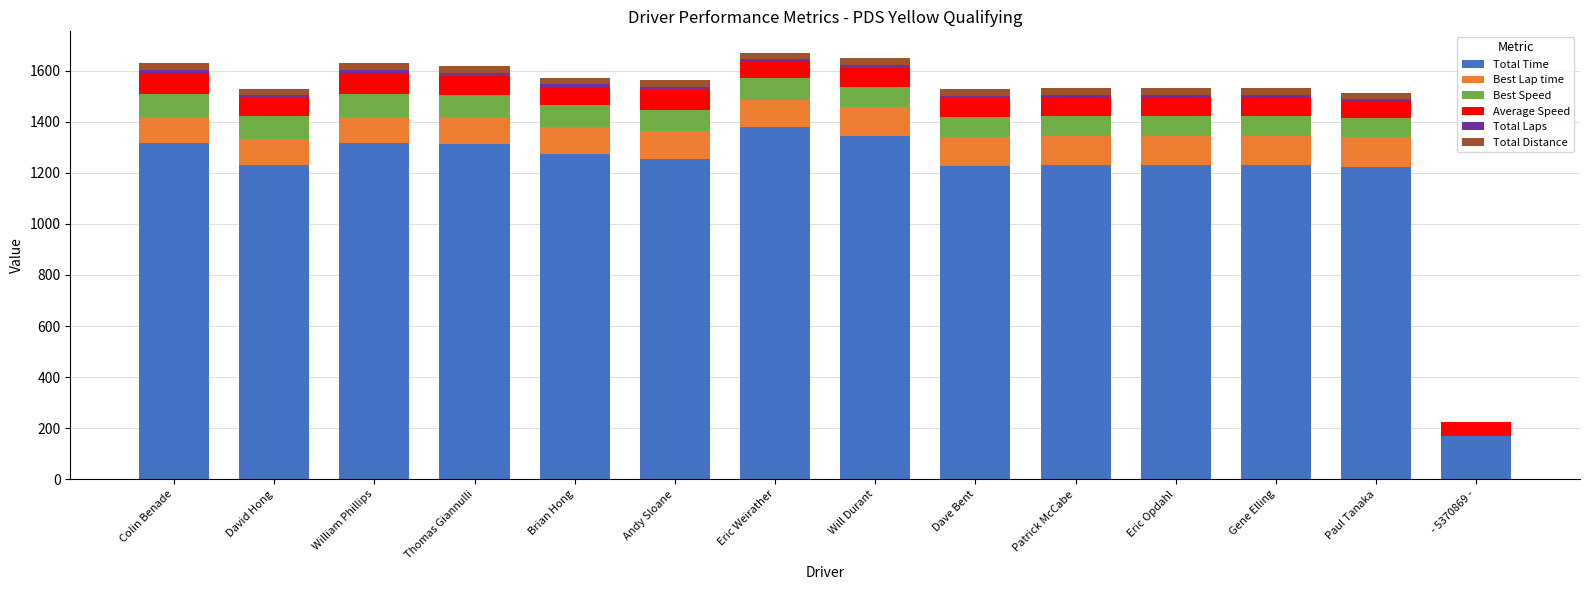

What is the maximum value for Total Time?

1378.7